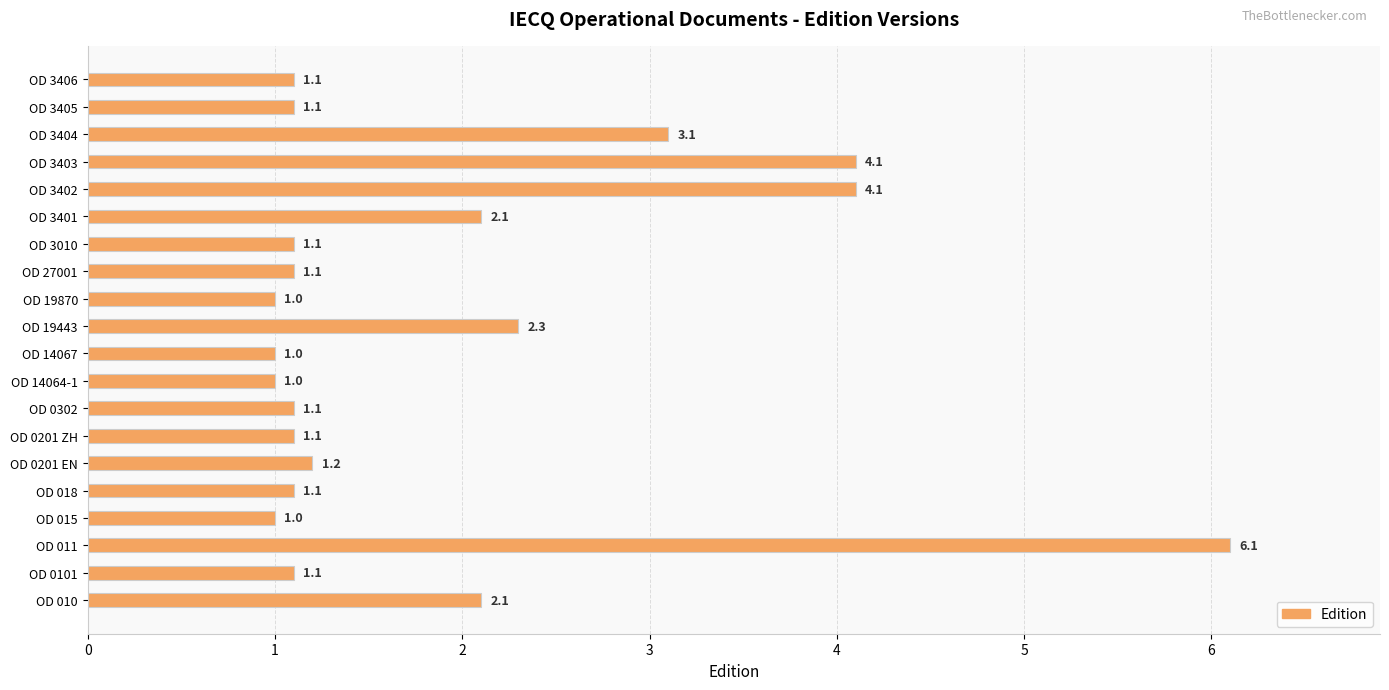

What is the sum of all values?

37.9